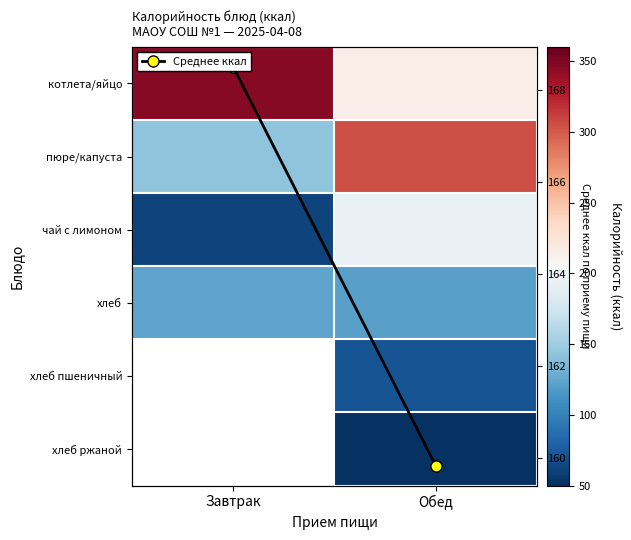

What is the difference between the maximum and minimum values in the Среднее ккал series?

8.7